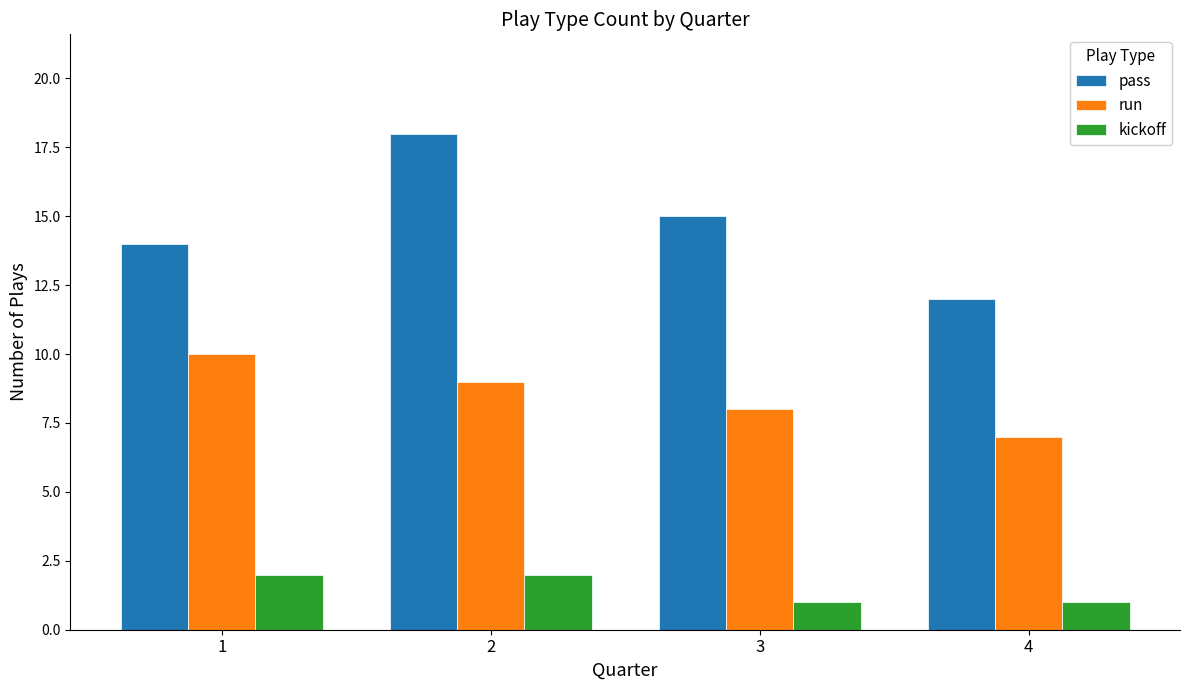

Reading left to right, transcribe all the data shown in this chart.

pass: 1=14	2=18	3=15	4=12
run: 1=10	2=9	3=8	4=7
kickoff: 1=2	2=2	3=1	4=1